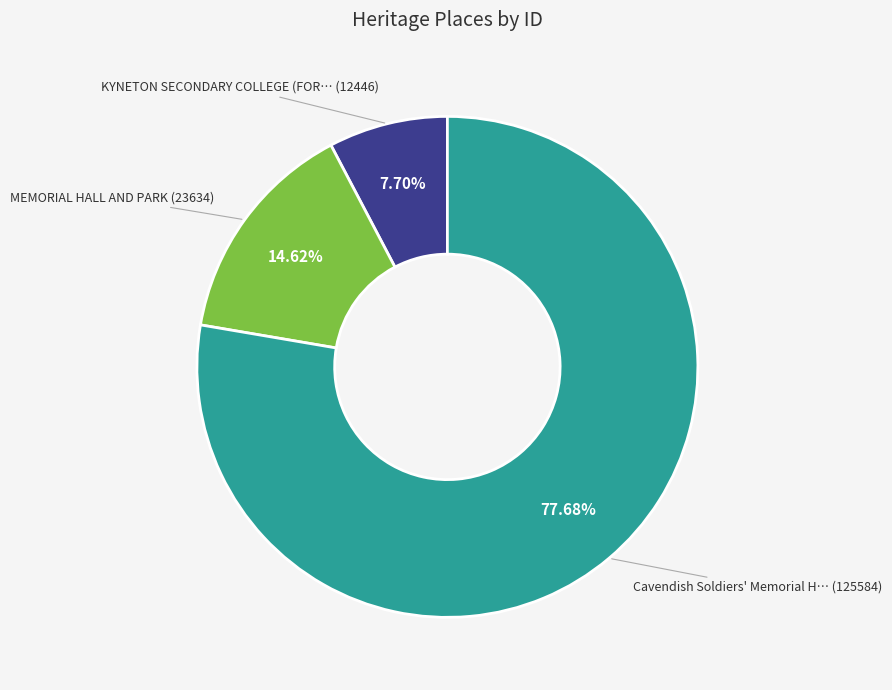

Is there a majority slice in this chart?

Yes